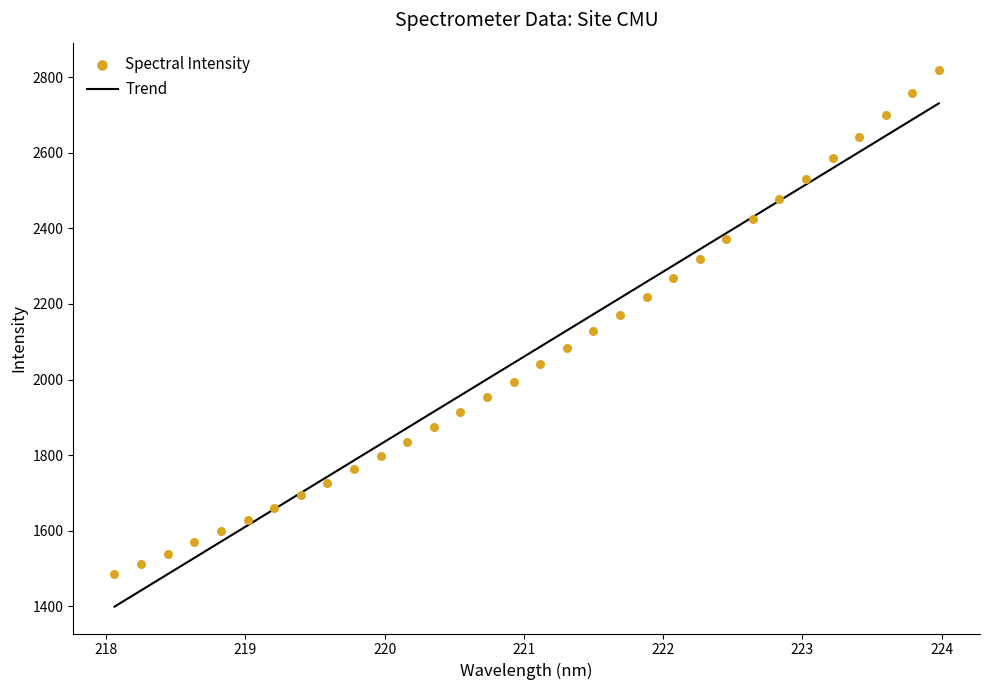

What is the ratio of the value at 220.3533 to the value at 221.6902?

0.9